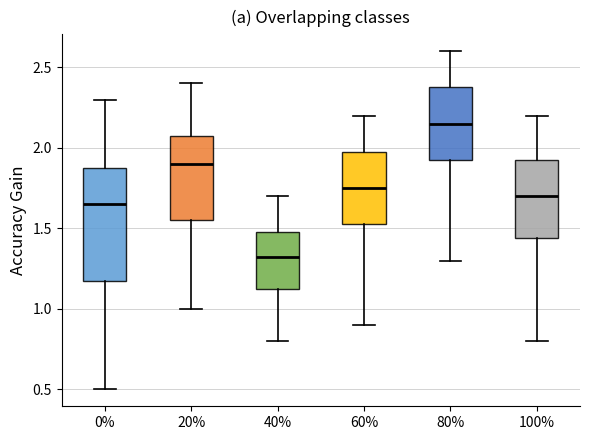

Reading left to right, transcribe this box plot: for each box, give where its median line is, the range the box spans, and where its two whiskers end, as read against the y-axis. The values are not printed on the chart, so give them approximately, as read against the axis.

0%: median 1.65, box 1.20 to 1.90, whiskers 0.50 to 2.30
20%: median 1.90, box 1.55 to 2.10, whiskers 1.00 to 2.40
40%: median 1.35, box 1.15 to 1.50, whiskers 0.80 to 1.70
60%: median 1.75, box 1.55 to 2.00, whiskers 0.90 to 2.20
80%: median 2.15, box 1.95 to 2.40, whiskers 1.30 to 2.60
100%: median 1.70, box 1.45 to 1.95, whiskers 0.80 to 2.20